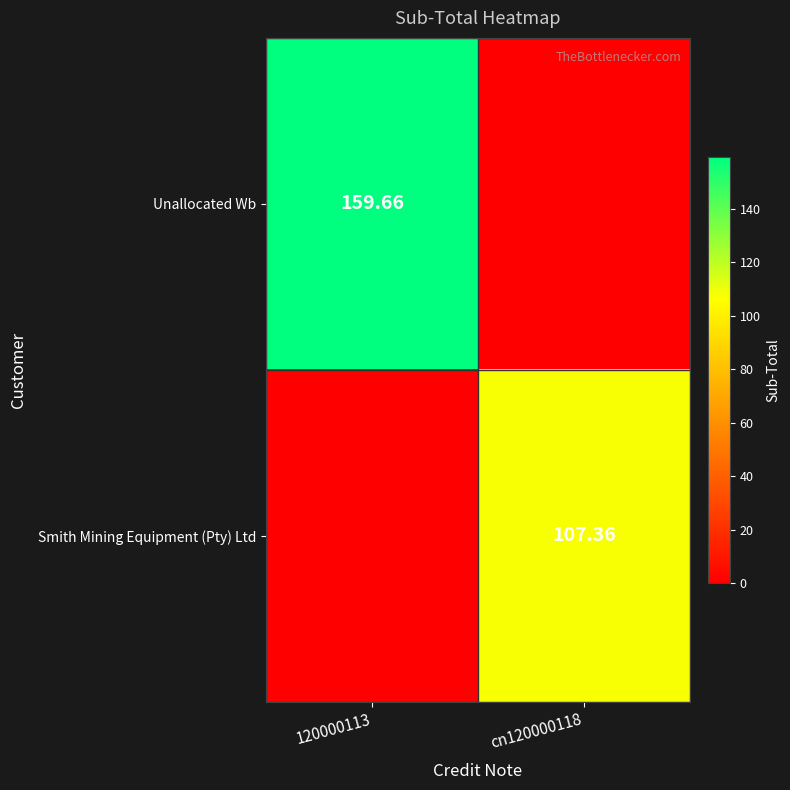

Which category has the highest value in the Smith Mining Equipment (Pty) Ltd series?

cn120000118